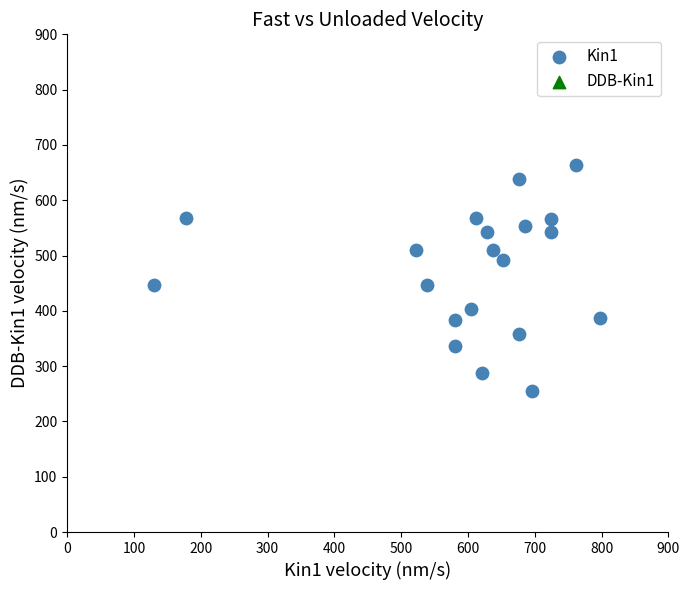

What is the range of Y values (max minus min)?

408.4